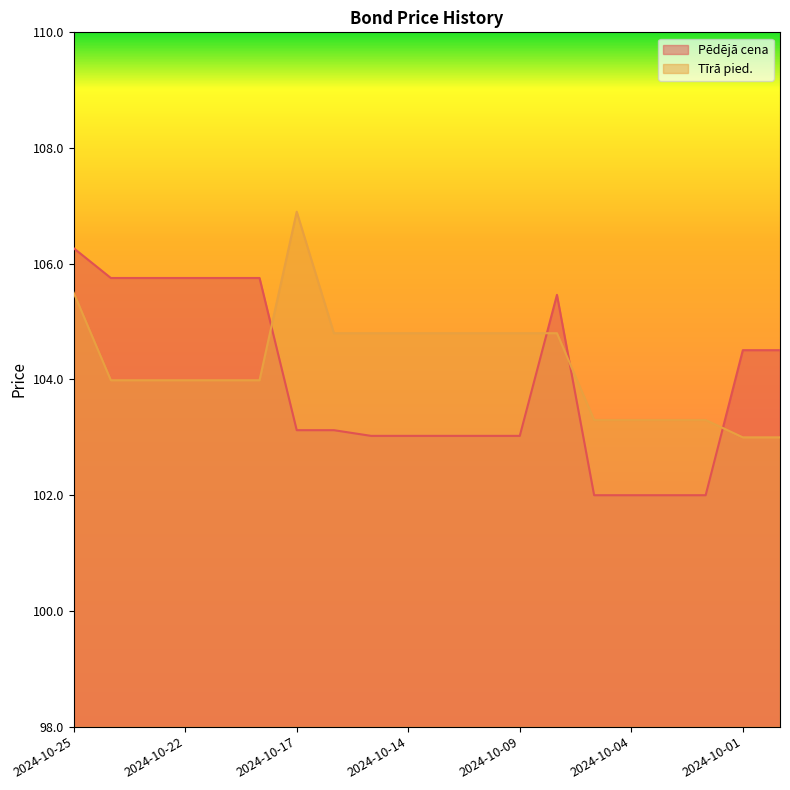

How many values in the Pēdējā cena series exceed 103?

16